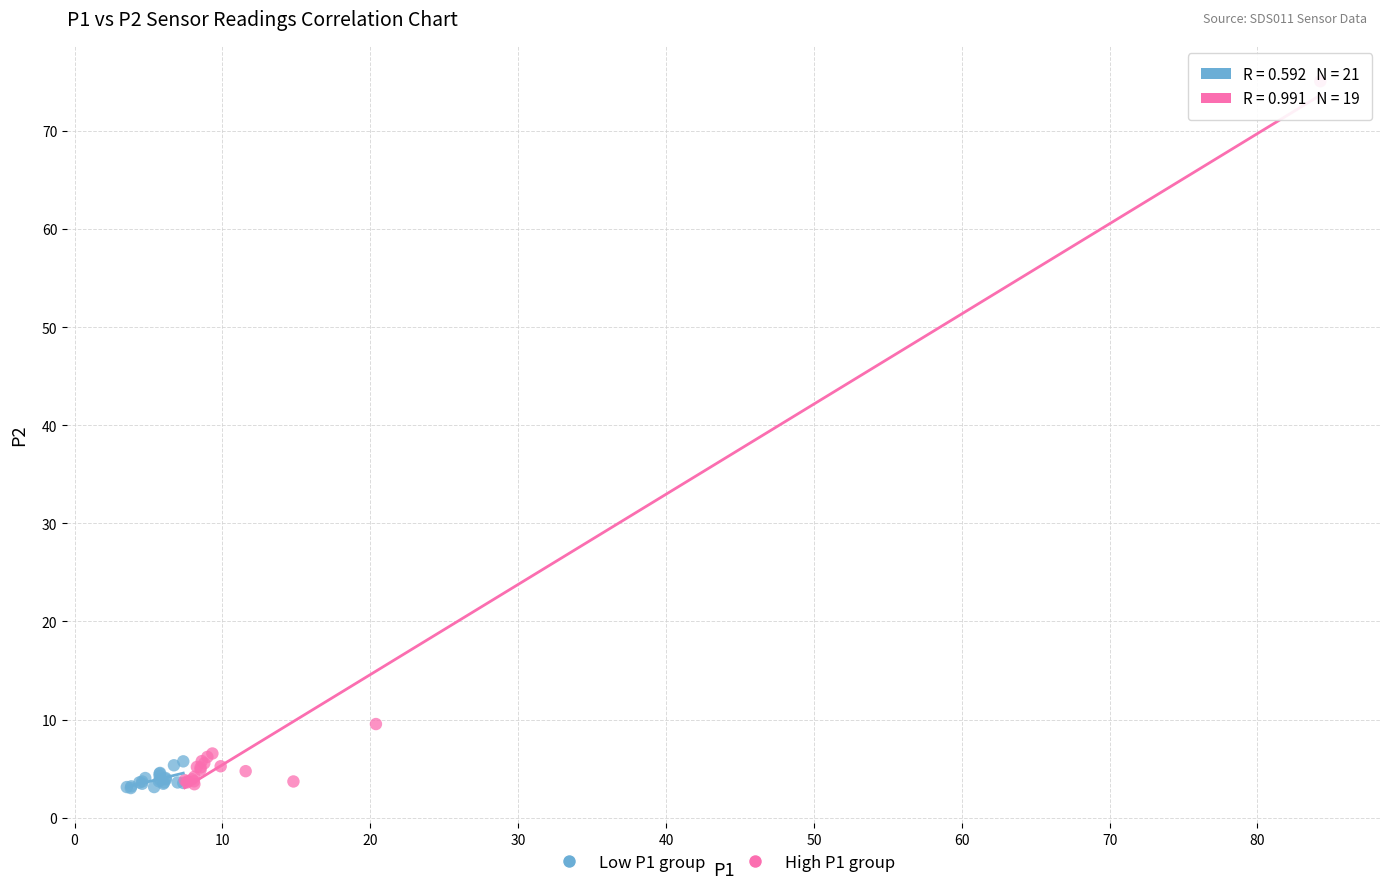

Which series contains the highest Y value?

High P1 group